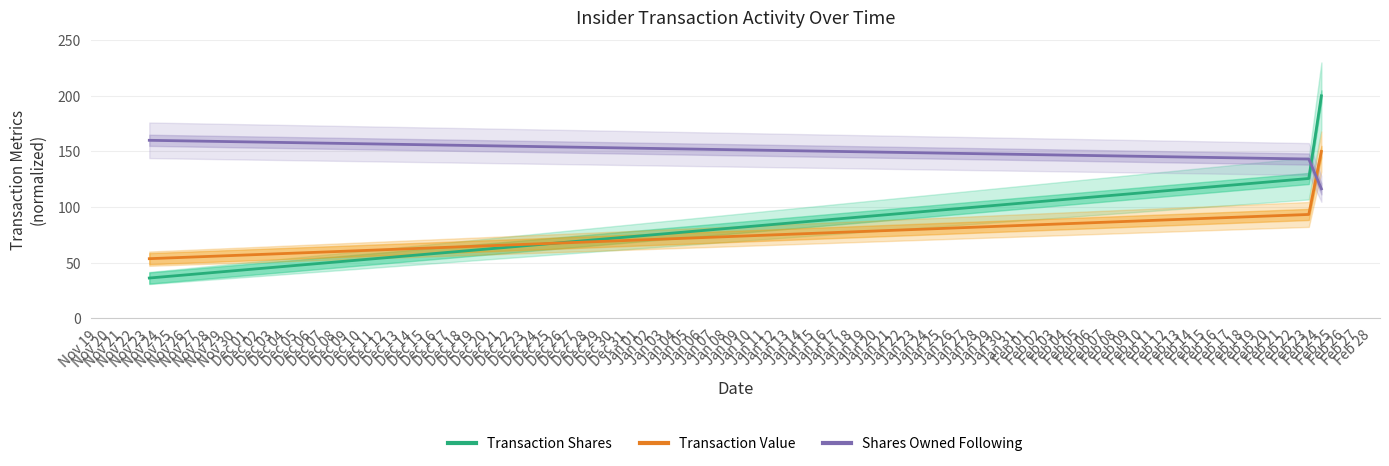

What is the spread (max minus min) of values at Feb 23?

49.8